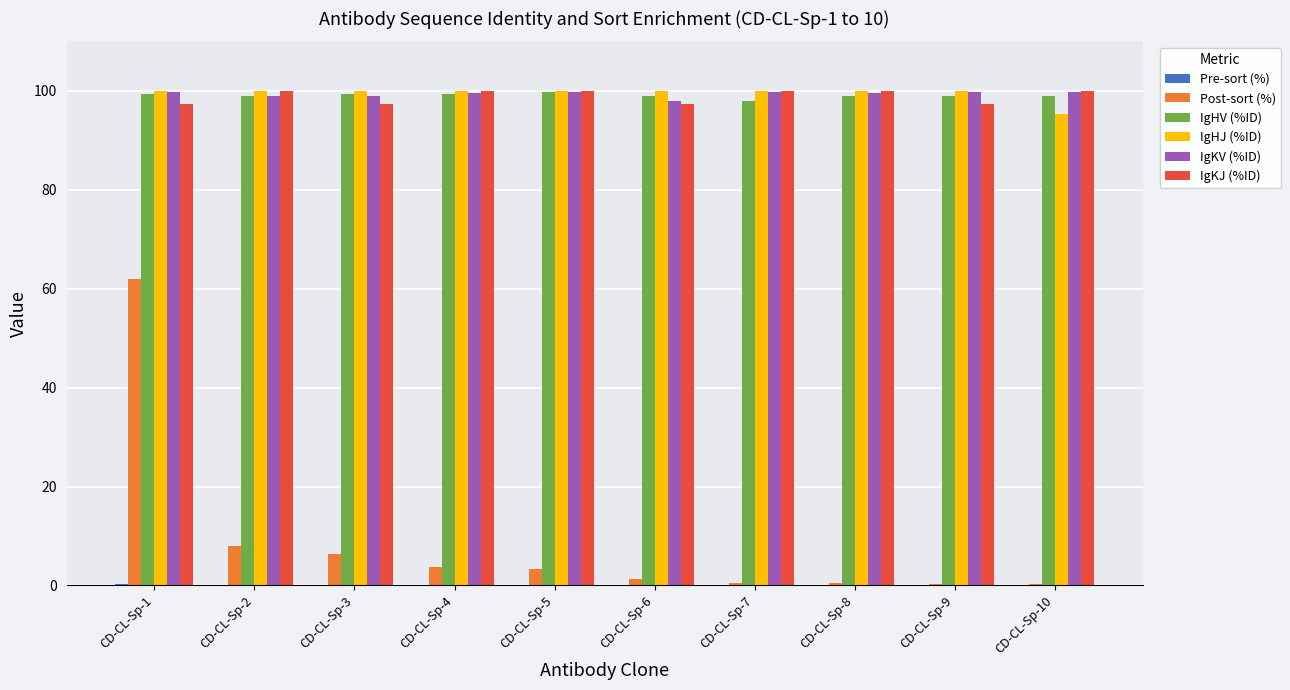

Is it true that IgHJ (%ID) equals 168.4 at CD-CL-Sp-6?

False